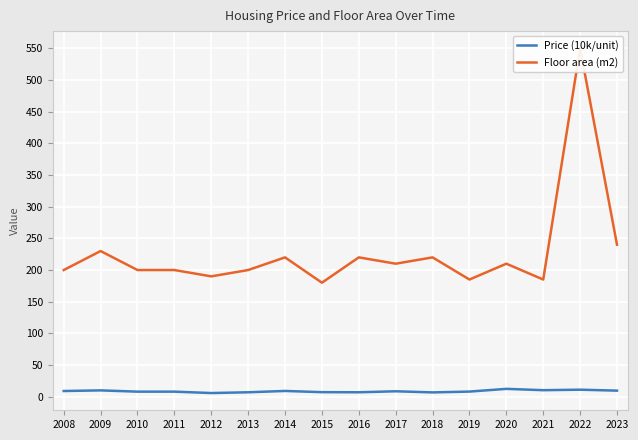

What is the value of the Price (10k/unit) point at the 5th from the left?

5.8